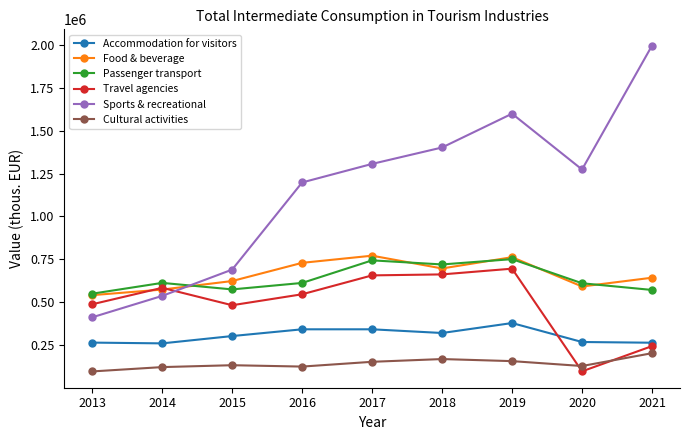

What is the approximate value of Cultural activities at 2019?

156475